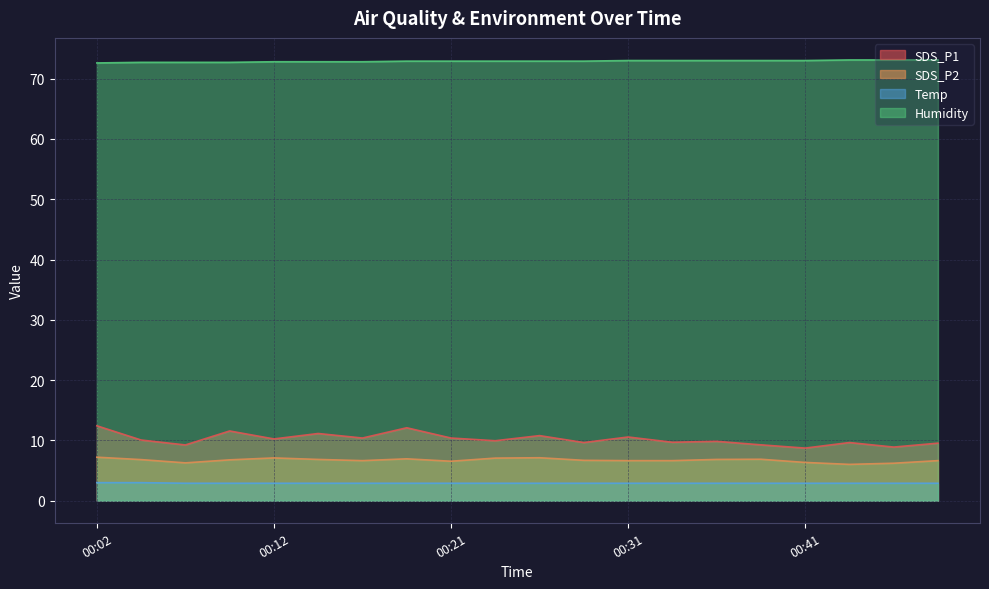

What is the spread (max minus min) of values at 00:24?

70.0